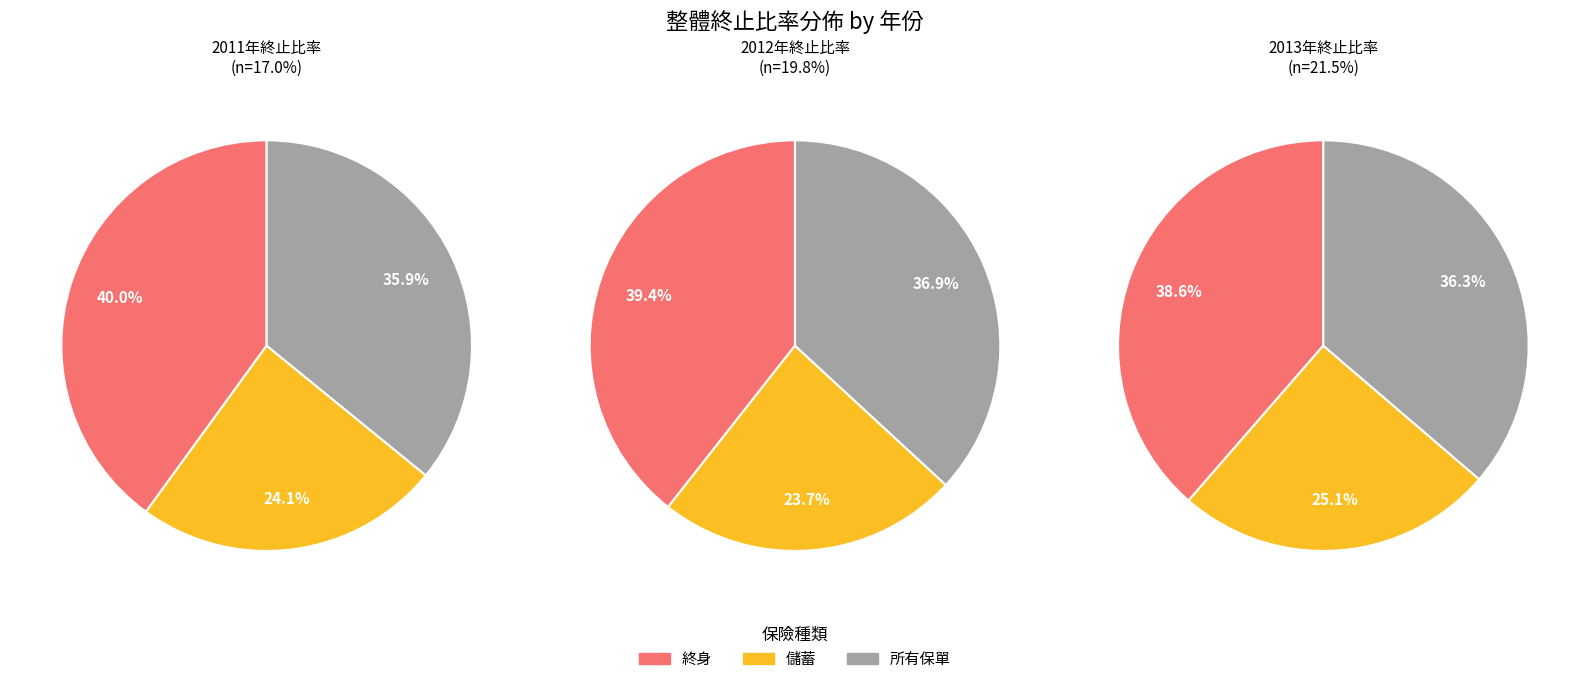

What is the total percentage of 所有保單 and 終身?

75.9%